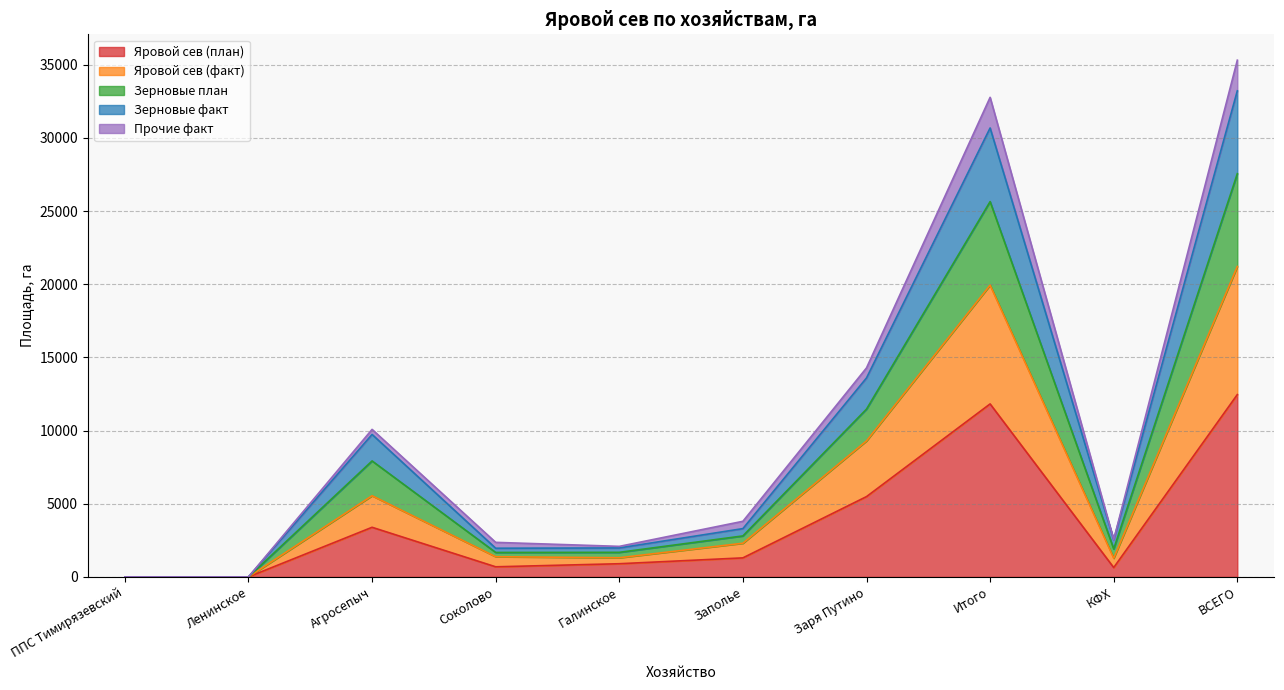

What is the average value of the Яровой сев (план) series?

3668